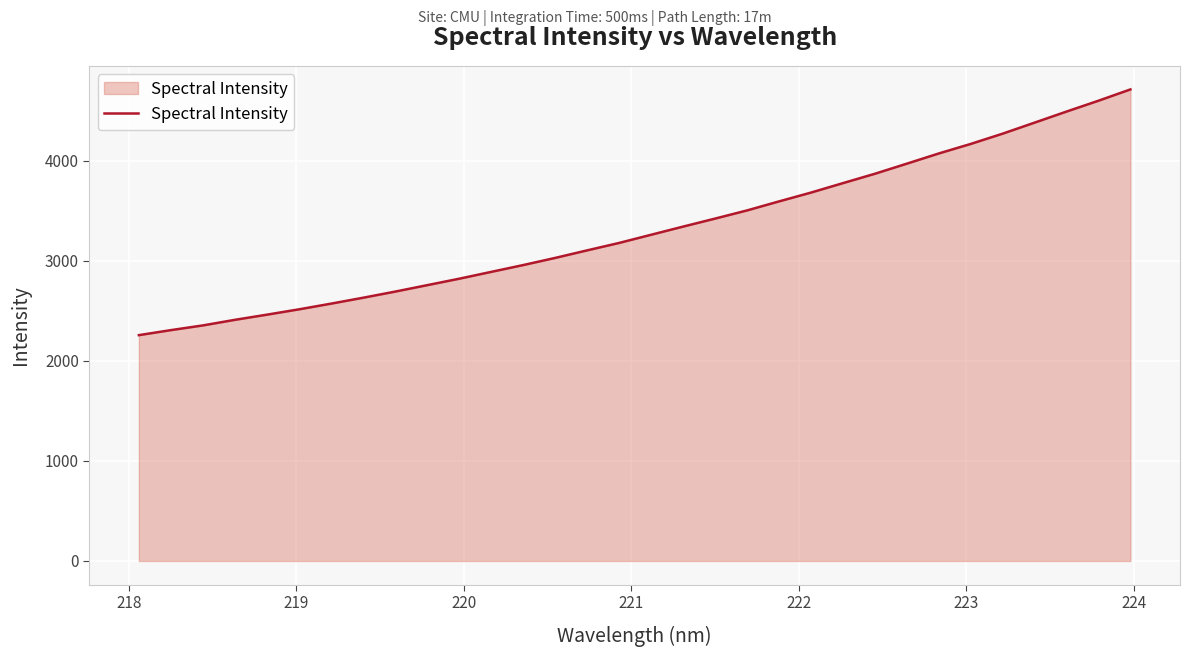

What is the difference between the maximum and minimum values?

2457.5